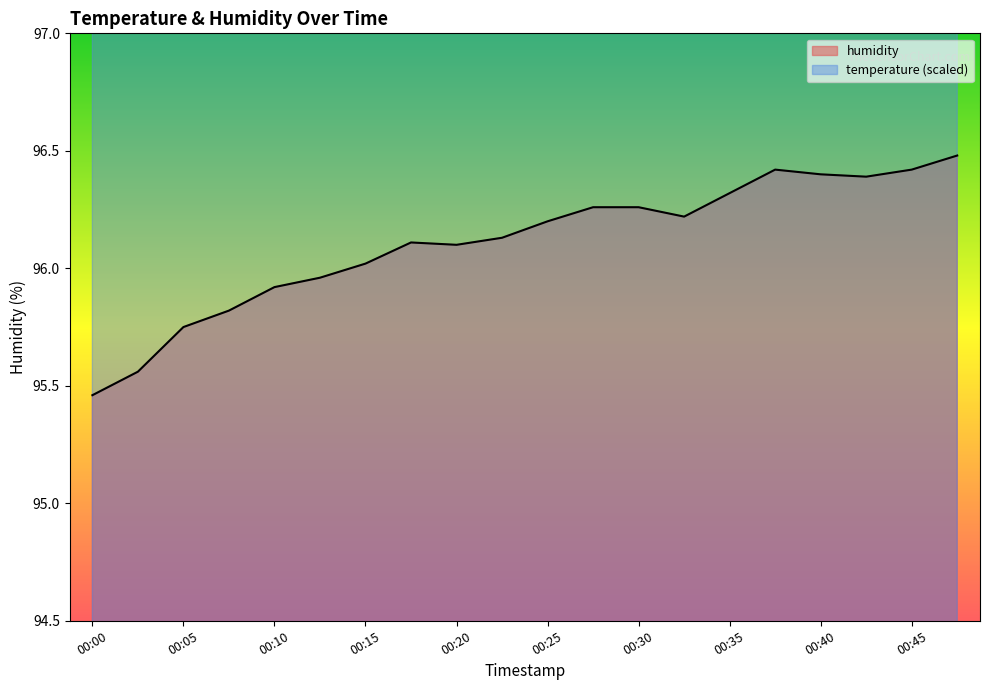

Rank the series by their maximum value, from lowest to highest.

humidity, temperature